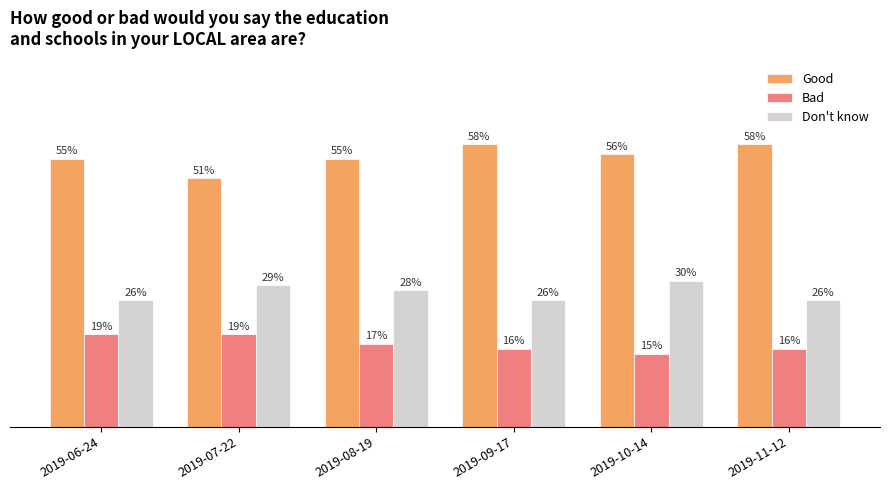

Are the bars horizontal?

No